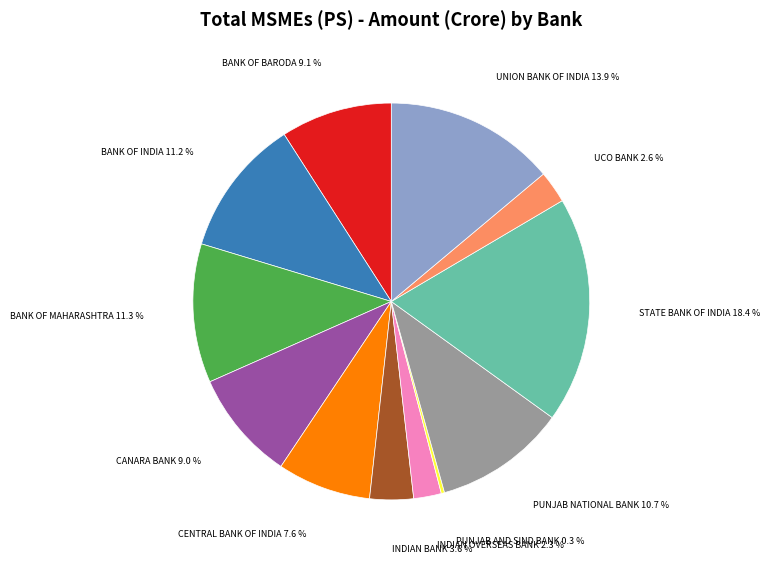

Does any single category account for the majority?

No